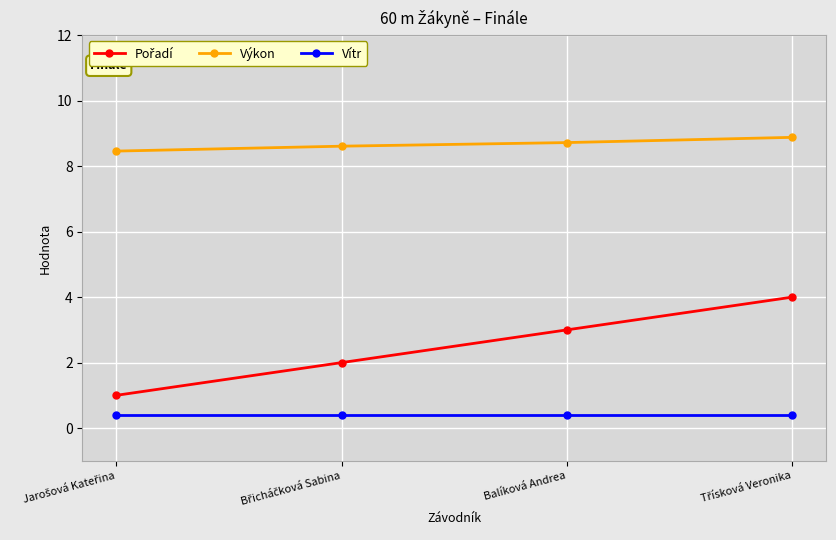

True or false: Výkon and Vítr cross at least once.

False